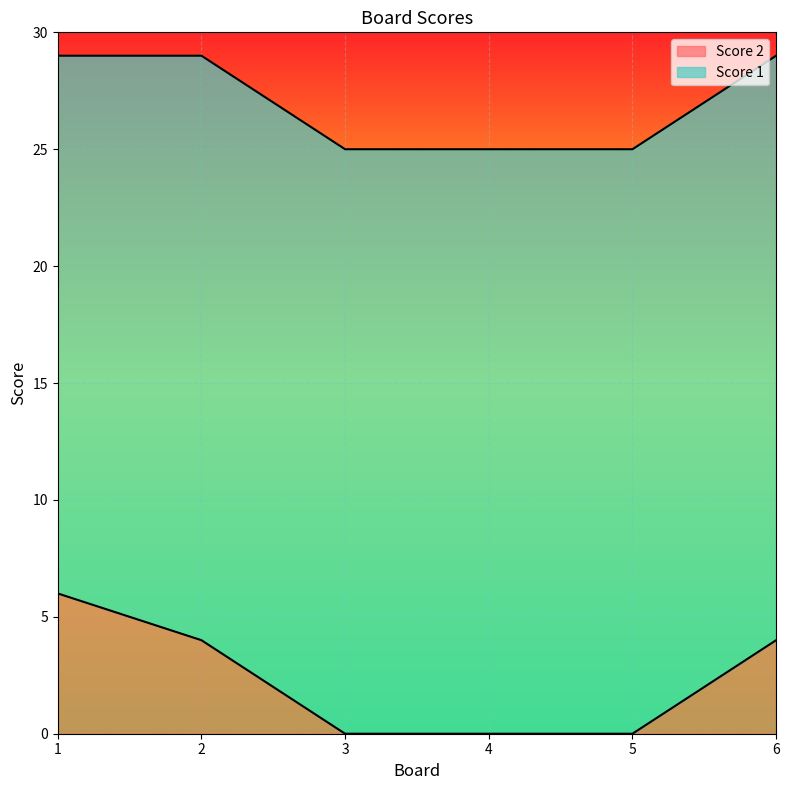

How many values are between 0 and 4?

5